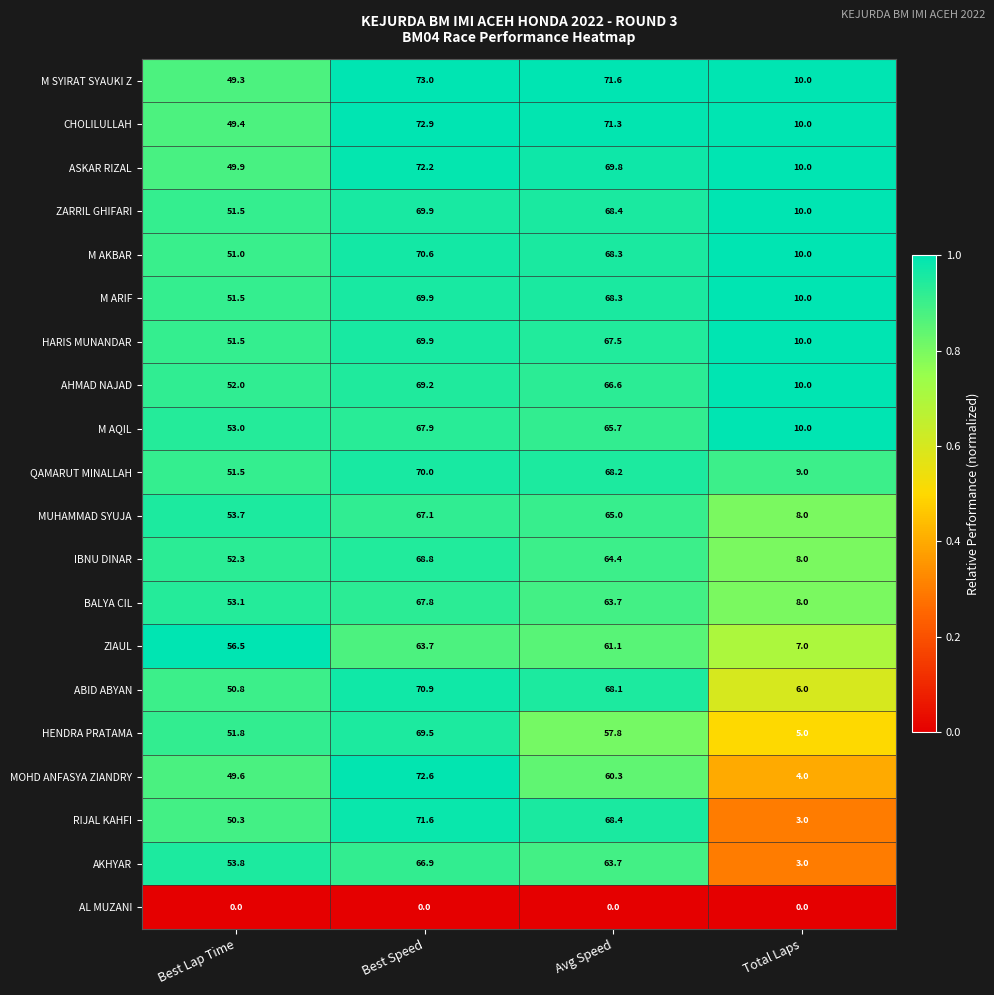

Is it true that M SYIRAT SYAUKI Z equals 10.0 at Total Laps?

True